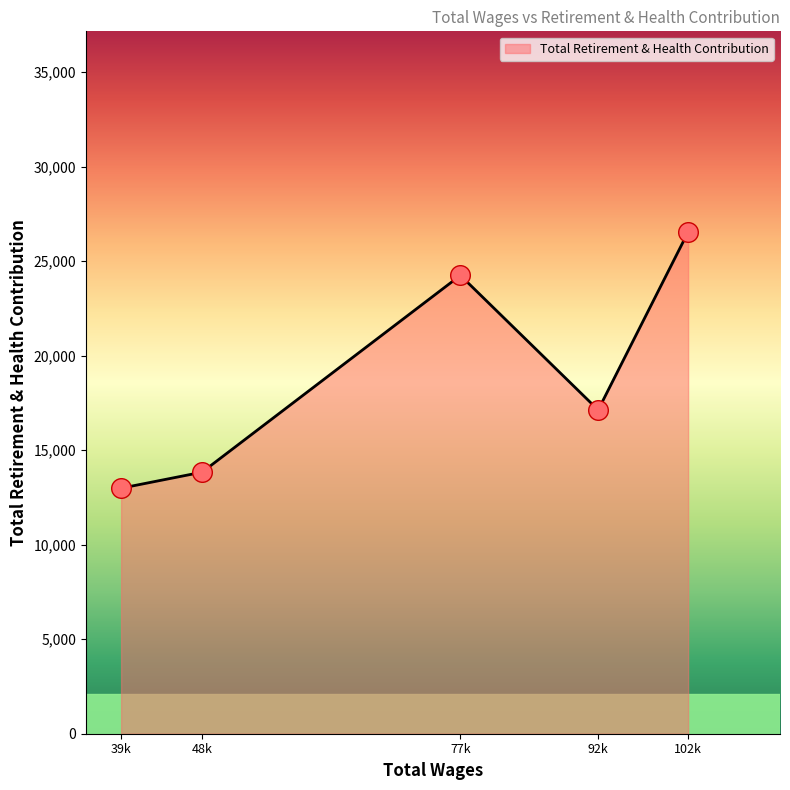

Between 39k and 48k, which is larger?

48k